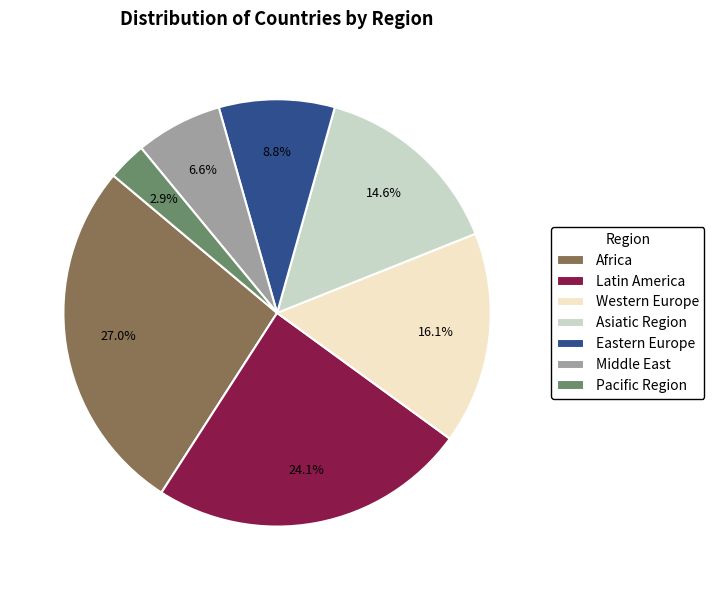

Between Middle East and Latin America, which is larger?

Latin America